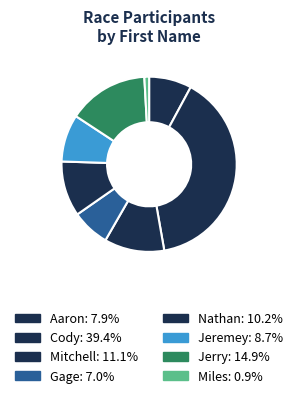

Count the number of slices in the pie.

8